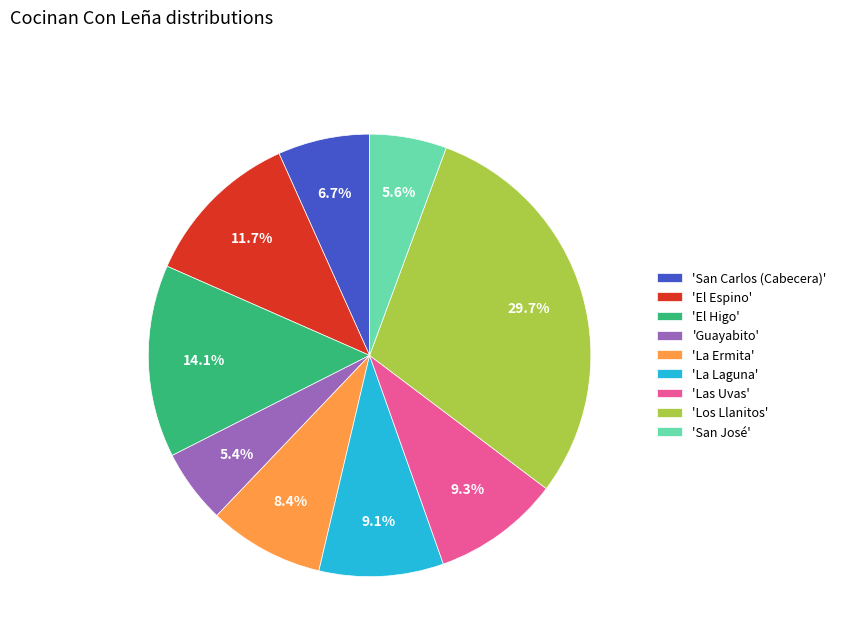

Which category has the biggest portion of the pie?

'Los Llanitos'